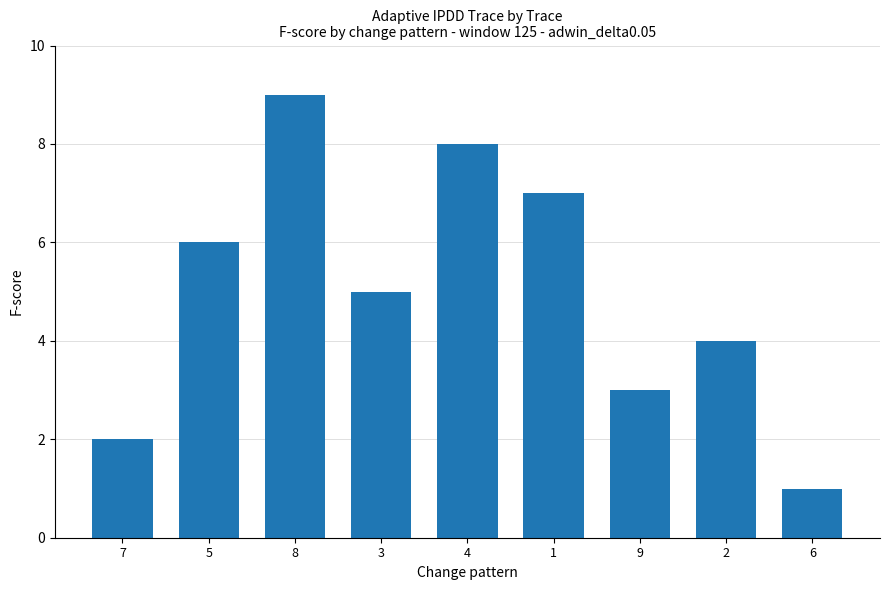

List the labels in order of value, largest first.

8, 4, 1, 5, 3, 2, 9, 7, 6